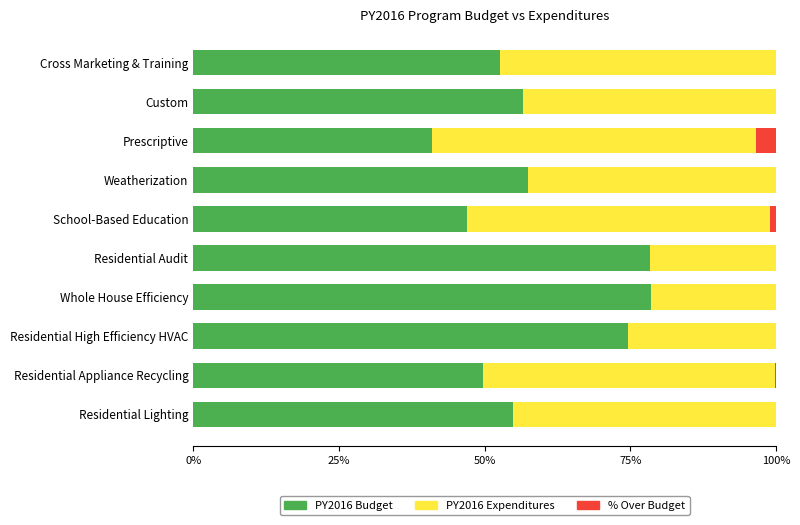

What is the maximum value for PY2016 Budget?

78.5